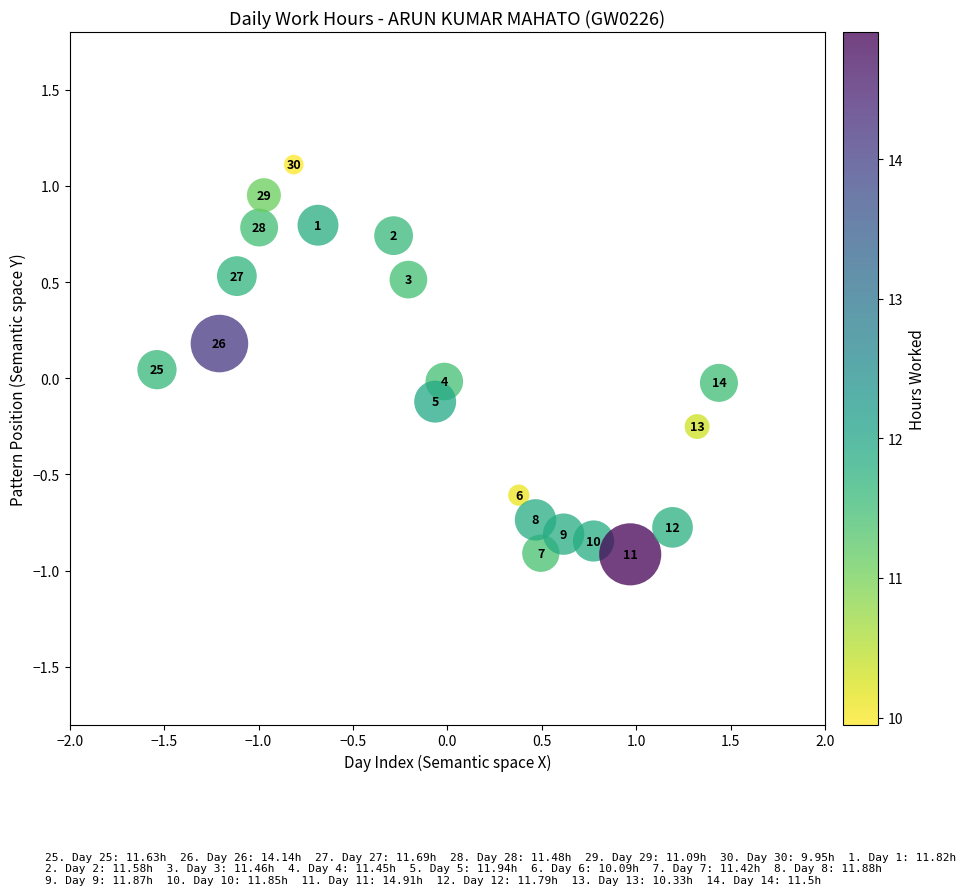

What is the range of Y values (max minus min)?

2.0